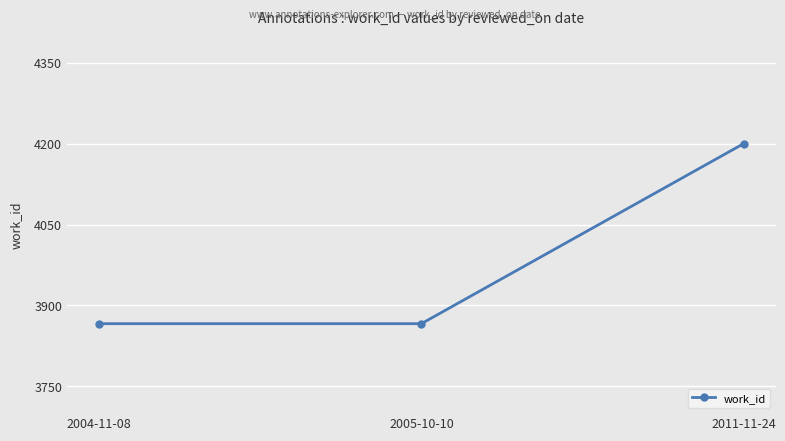

What is the average value?

3977